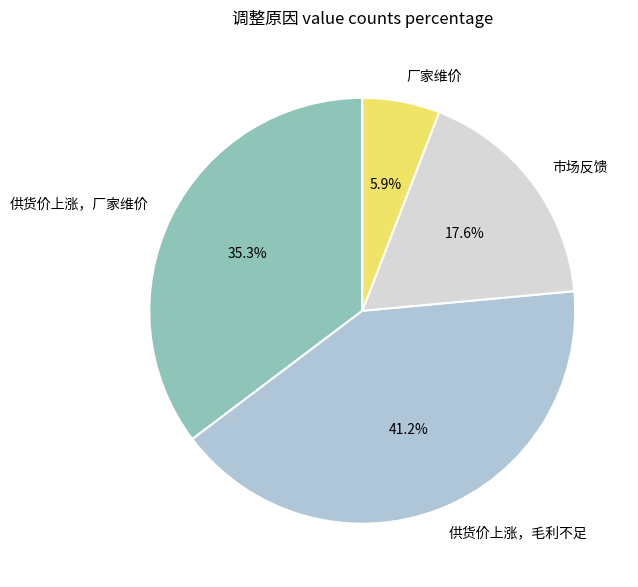

How many segments does this pie chart have?

4